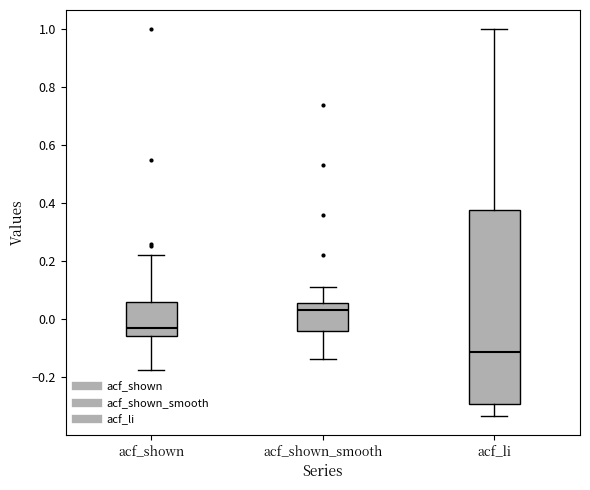

Where does the median line of the box for acf_shown sit on the y-axis? The values are not printed on the chart, so give them approximately, as read against the axis.

-0.04